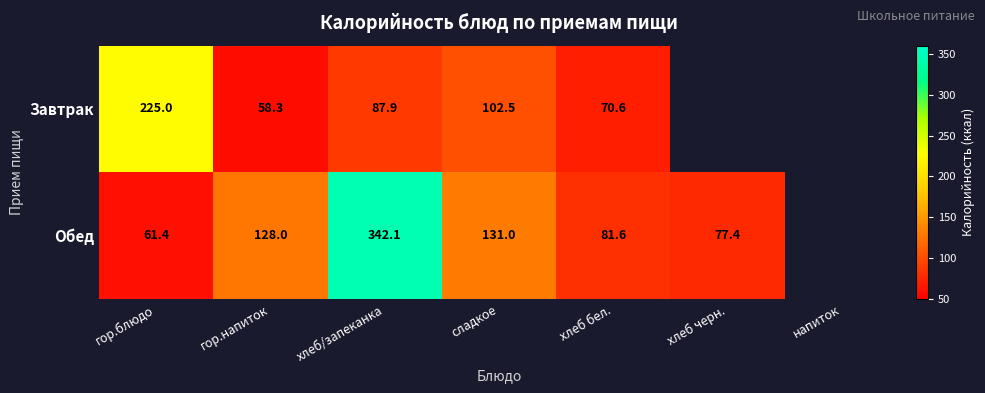

At гор.блюдо, list the series in order from smallest to largest.

Обед, Завтрак